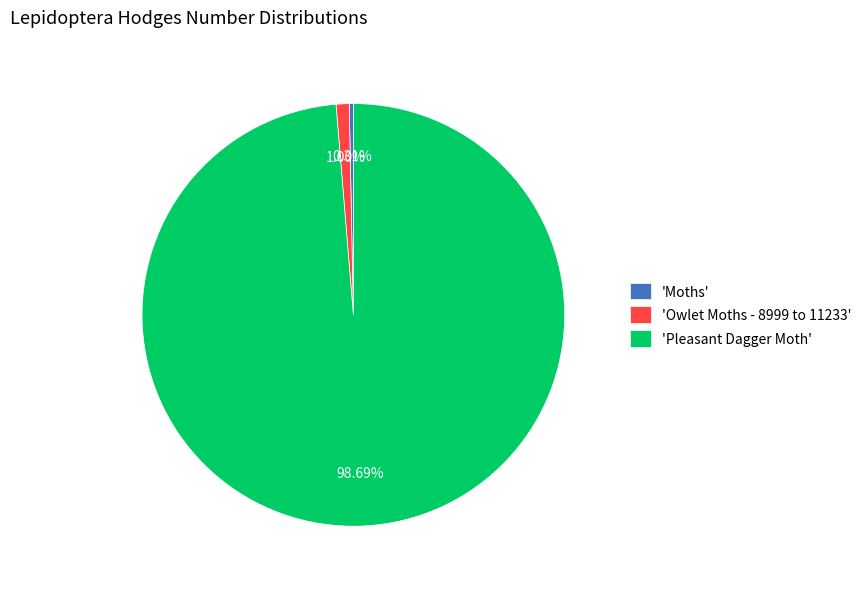

Is 'Owlet Moths - 8999 to 11233' the majority of the pie?

No